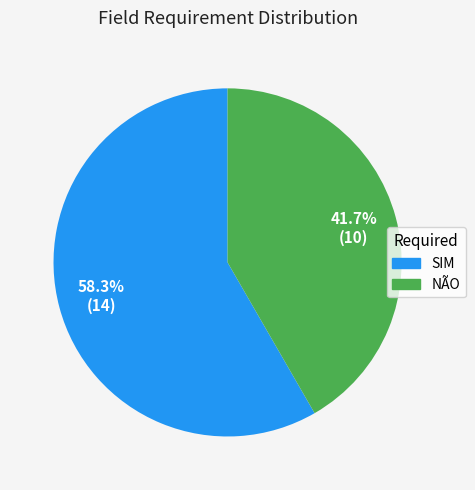

To the nearest percent, what is the combined percentage of NÃO and SIM?

100%